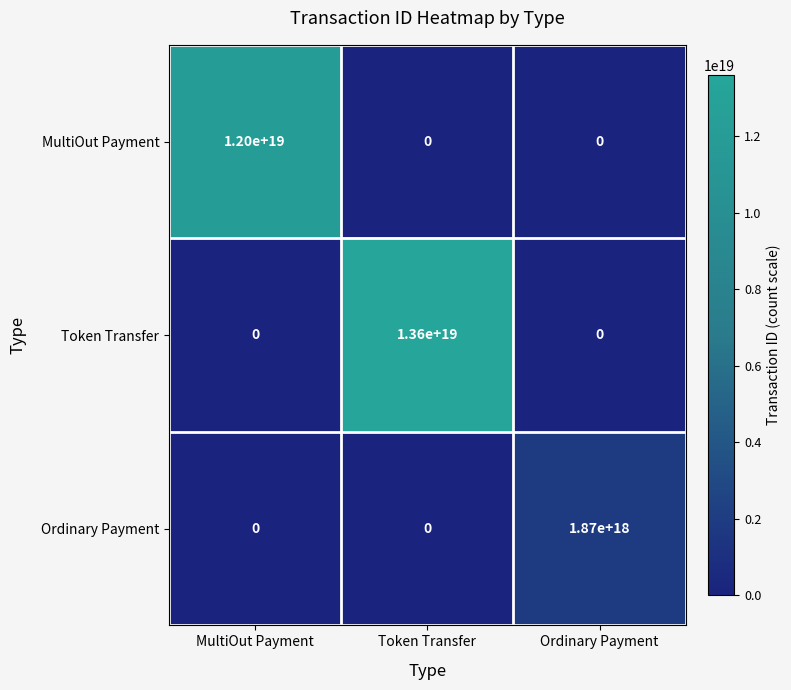

Count the Ordinary Payment values in the range 0 to 1870000000000000000.

3